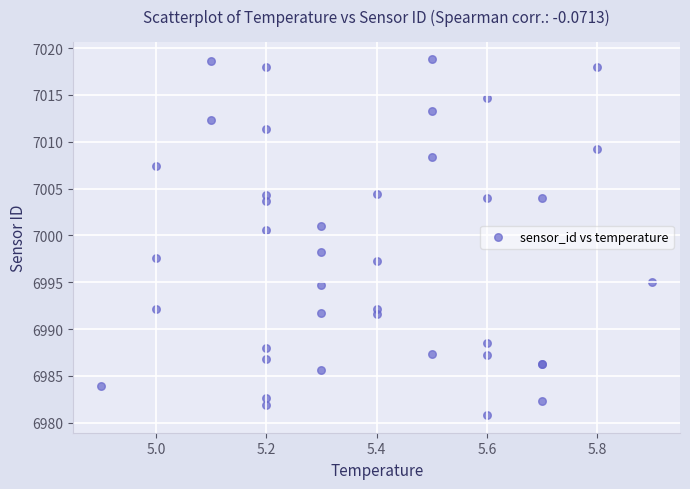

What Y value in the scatter plot is closest to 6999?

6998.2